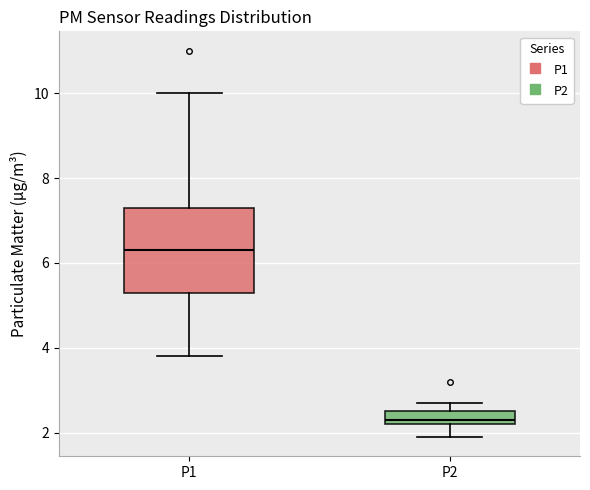

Comparing the boxes themselves (not the whiskers), which one is the tallest?

P1